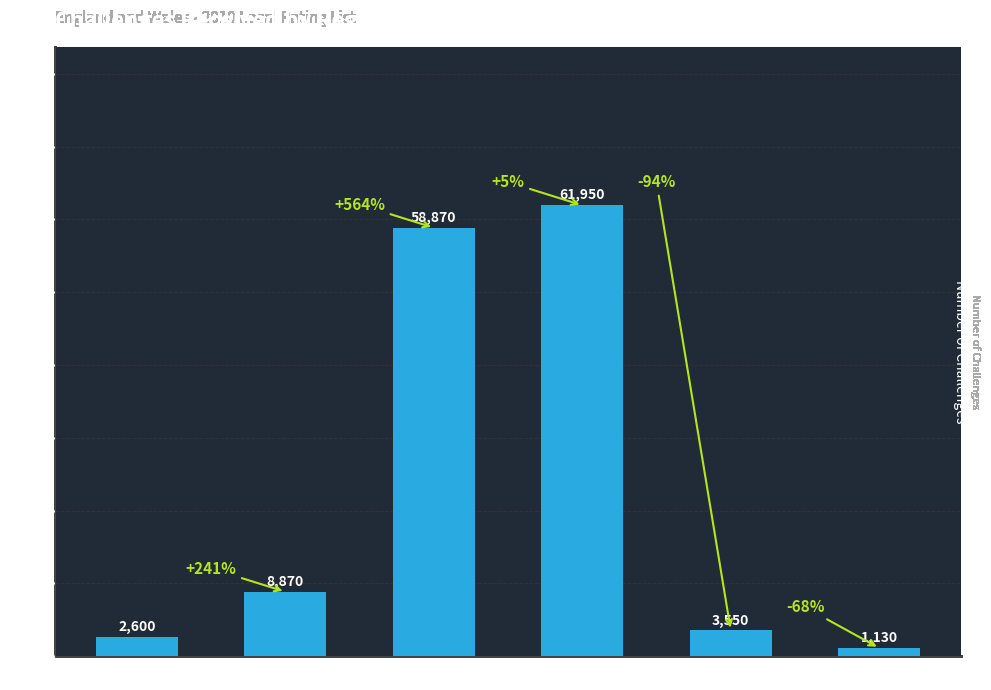

How many values are below 8870?

3